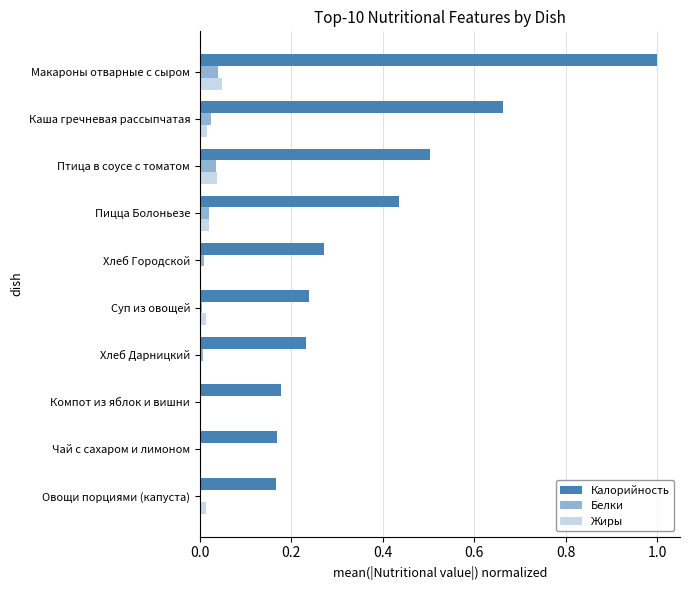

List the series in order of their peak value, lowest first.

Белки, Жиры, Калорийность